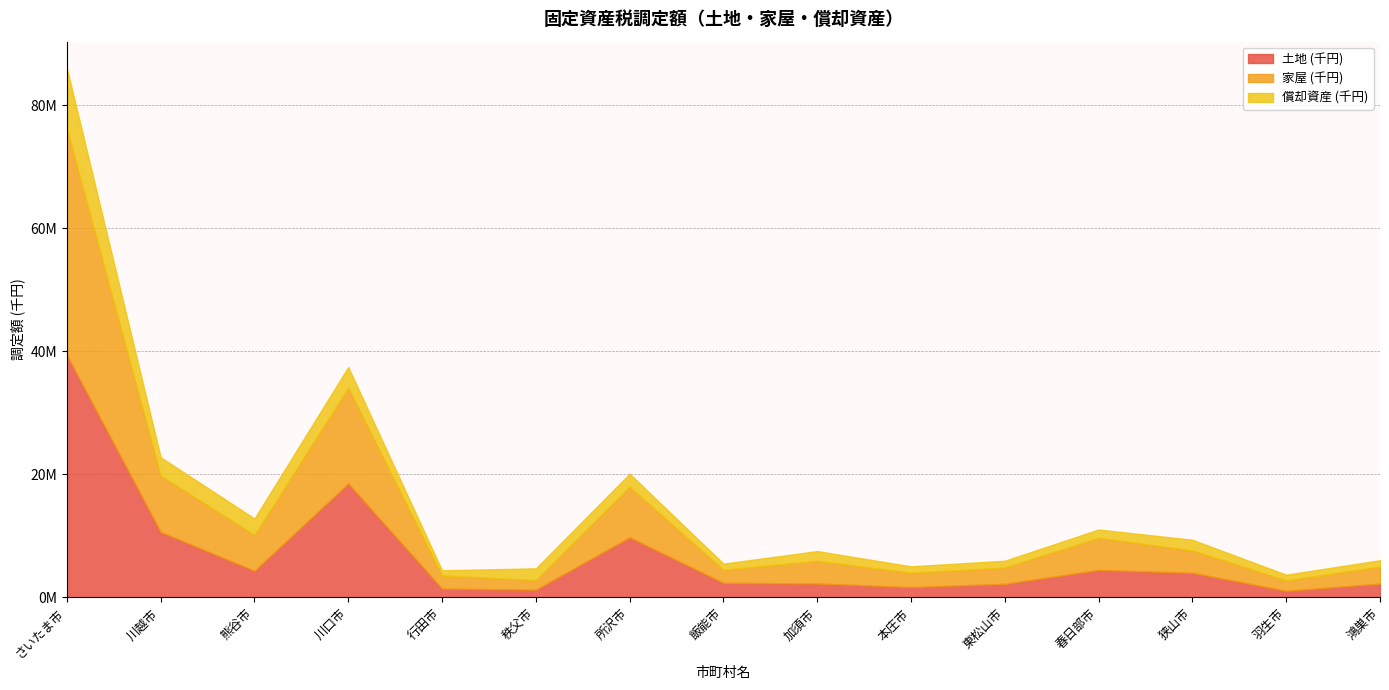

At which category does 償却資産 (千円) reach its first local peak?

川口市